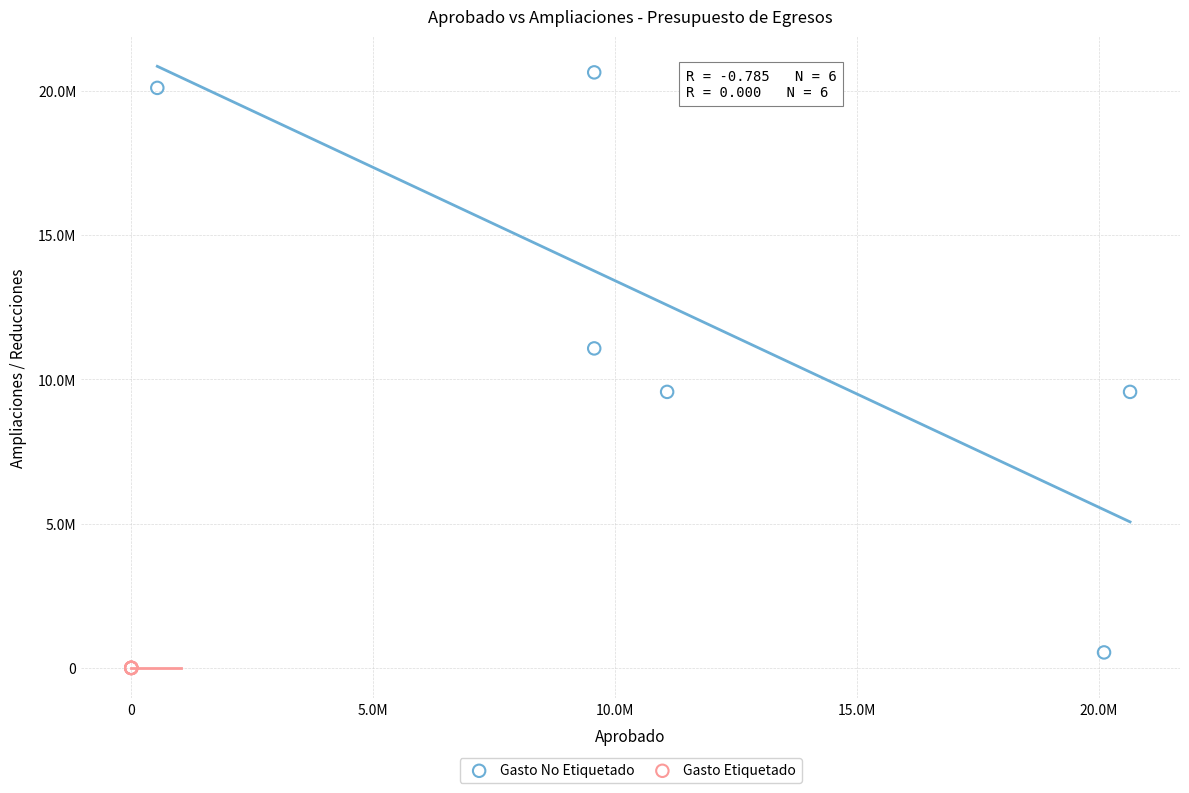

Which series contains the highest Y value?

Gasto No Etiquetado